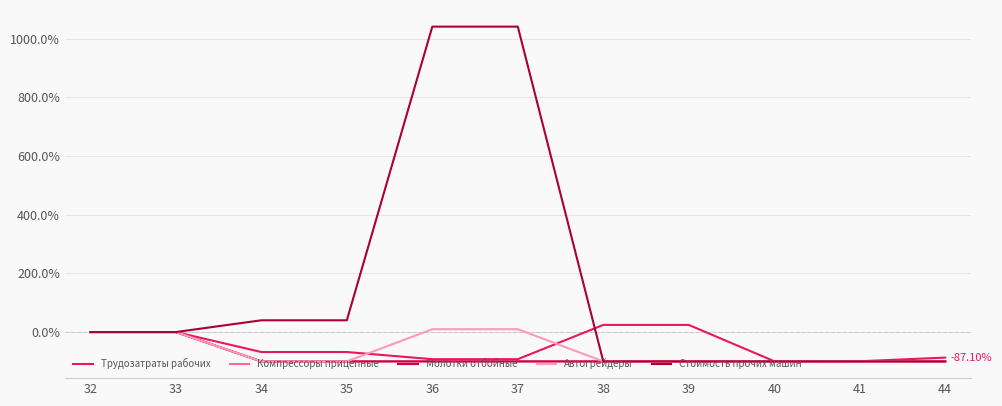

What is the difference between the second highest and minimum values in the Стоимость прочих машин series?

1140.6